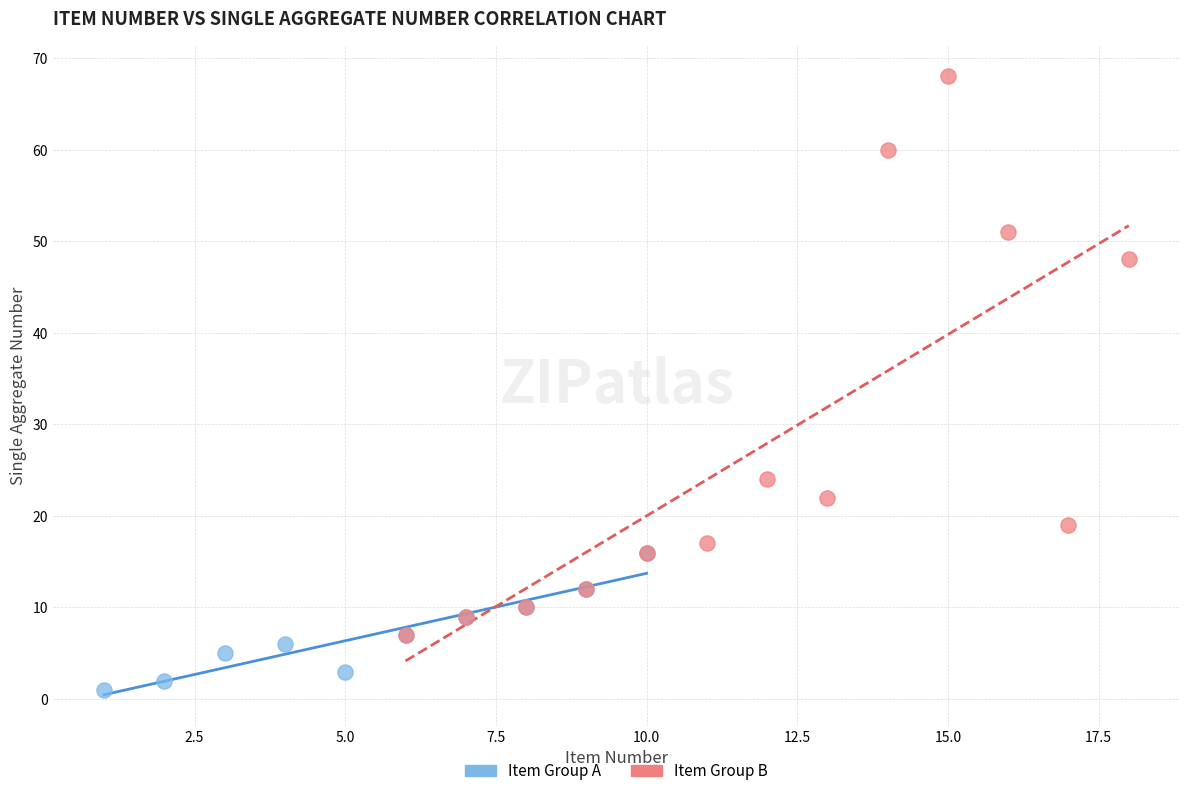

Which series contains the highest Y value?

Item Group B